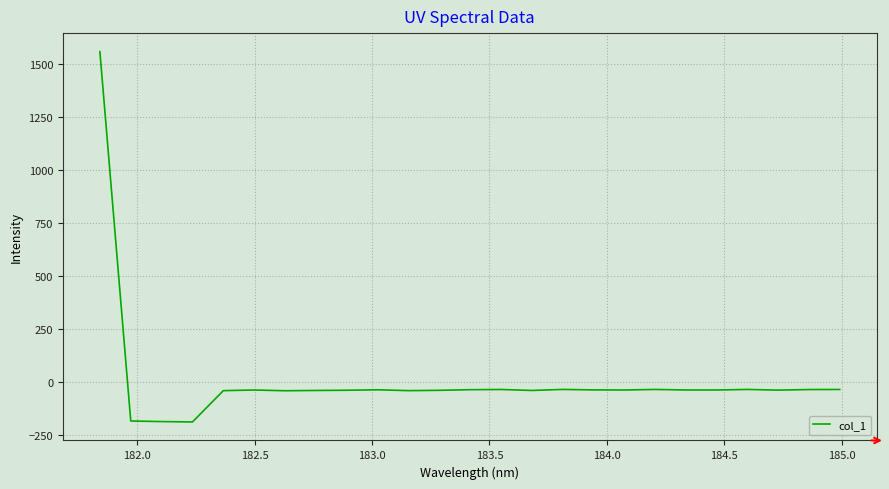

What is the greatest value displayed?

1557.8